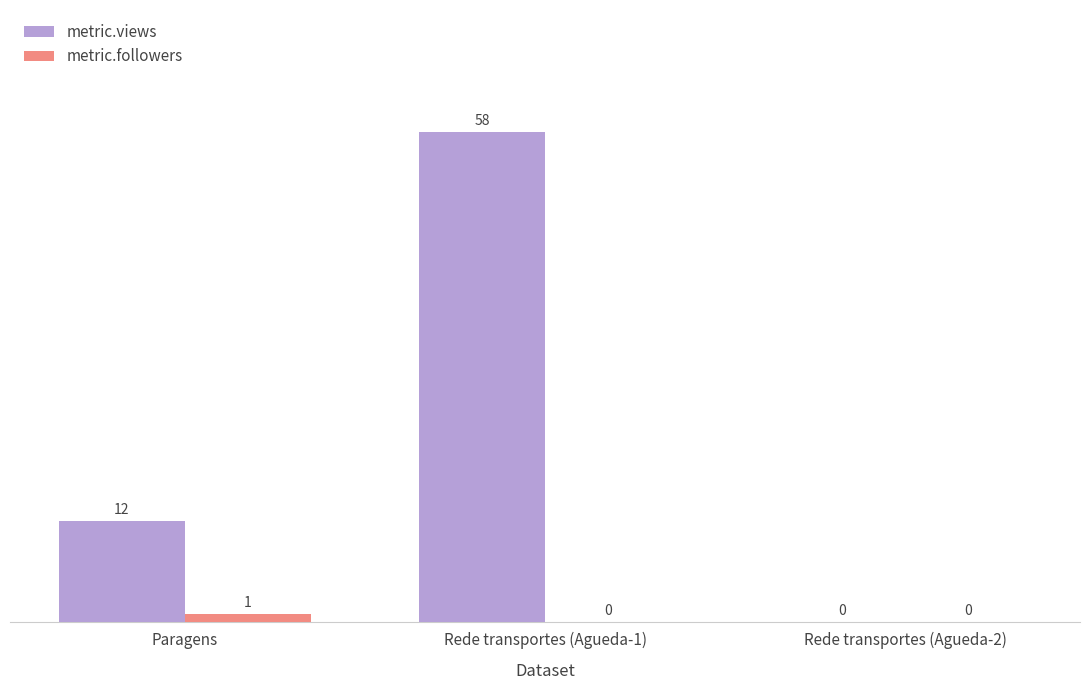

The value of metric.views at Rede transportes (Agueda-2) is 25. True or false?

False